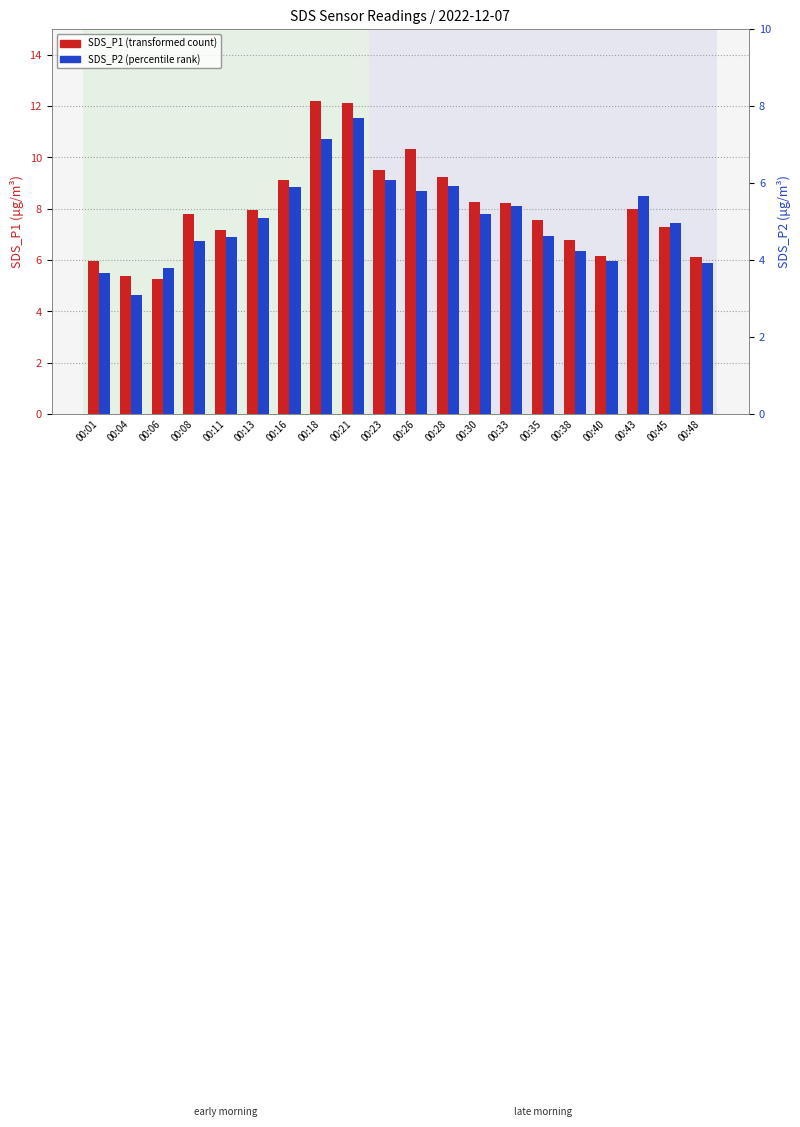

At 00:43, list the series in order from smallest to largest.

SDS_P2, SDS_P1